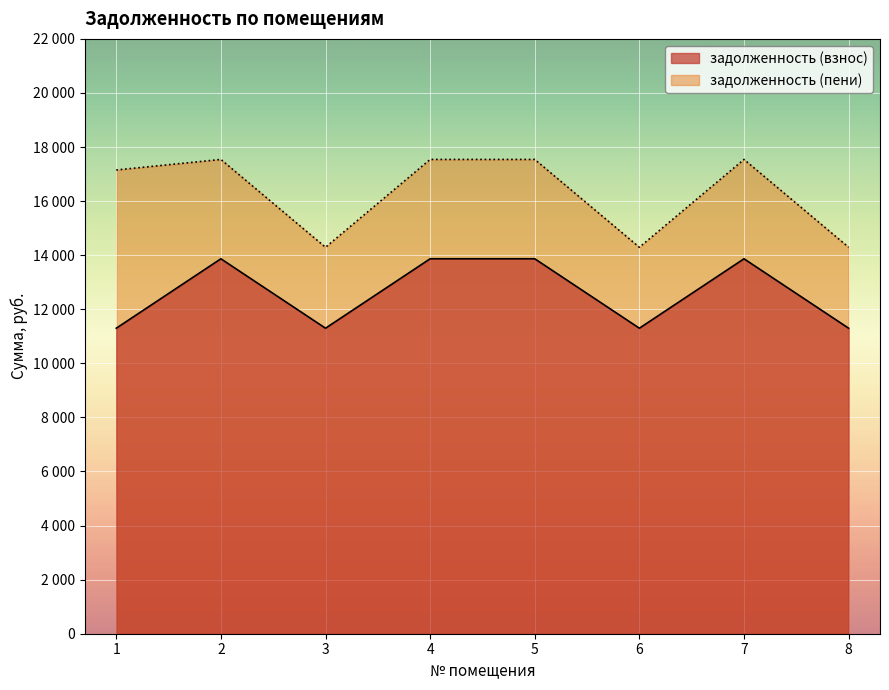

What is the total value across all series at 7?

31408.6